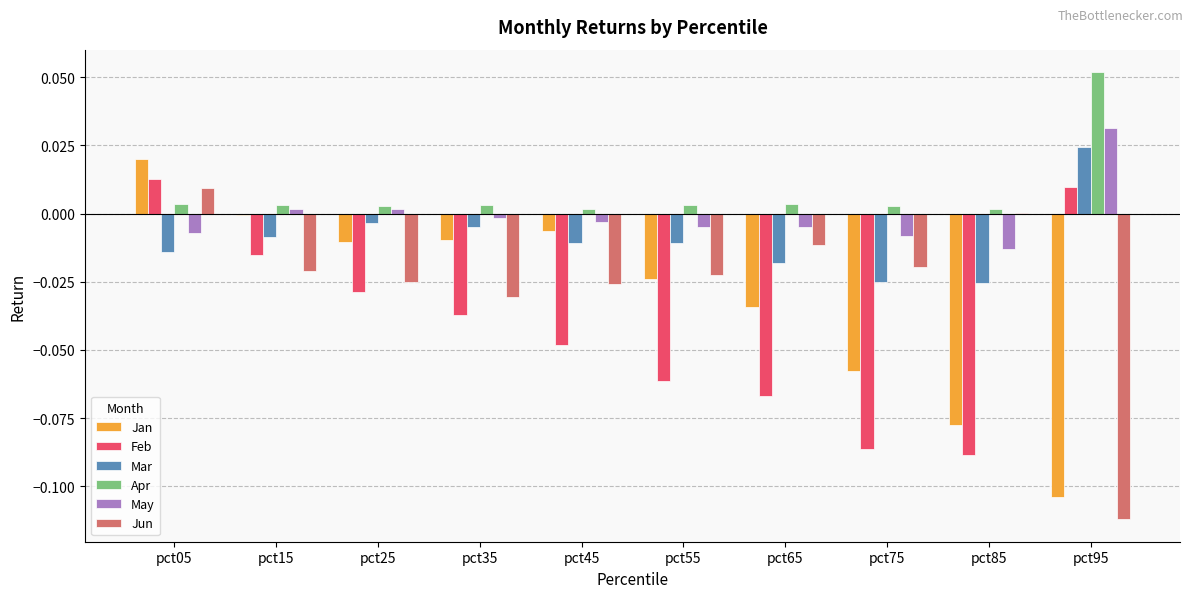

Which category has the highest value across all series?

pct95